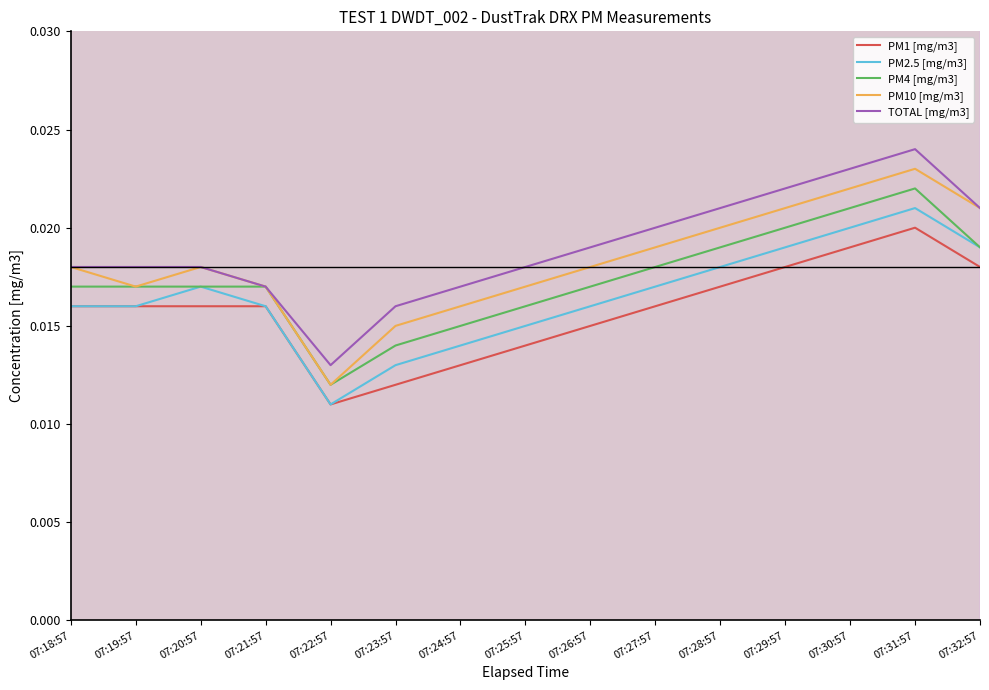

How many categories are shown in the chart?

15